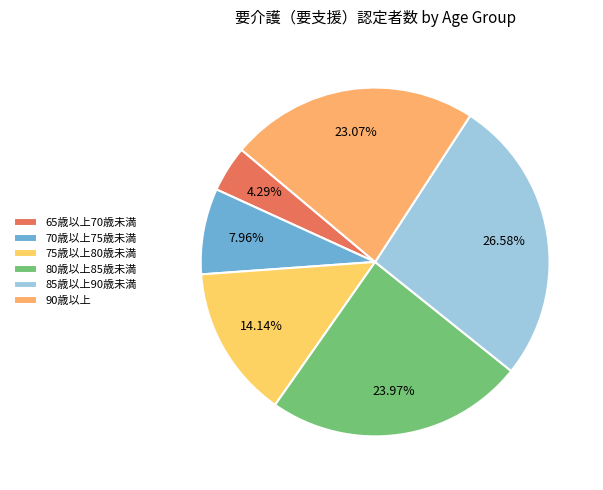

To the nearest percent, what percentage of the pie is 85歳以上90歳未満?

27%